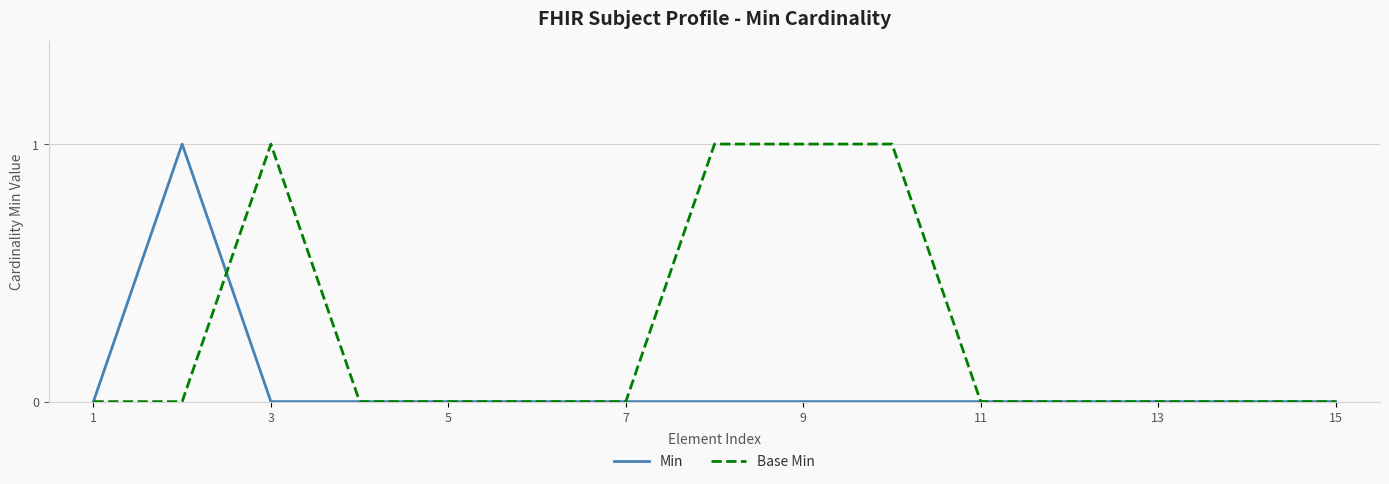

List the series in order of their overall mean, lowest first.

Min, Base Min